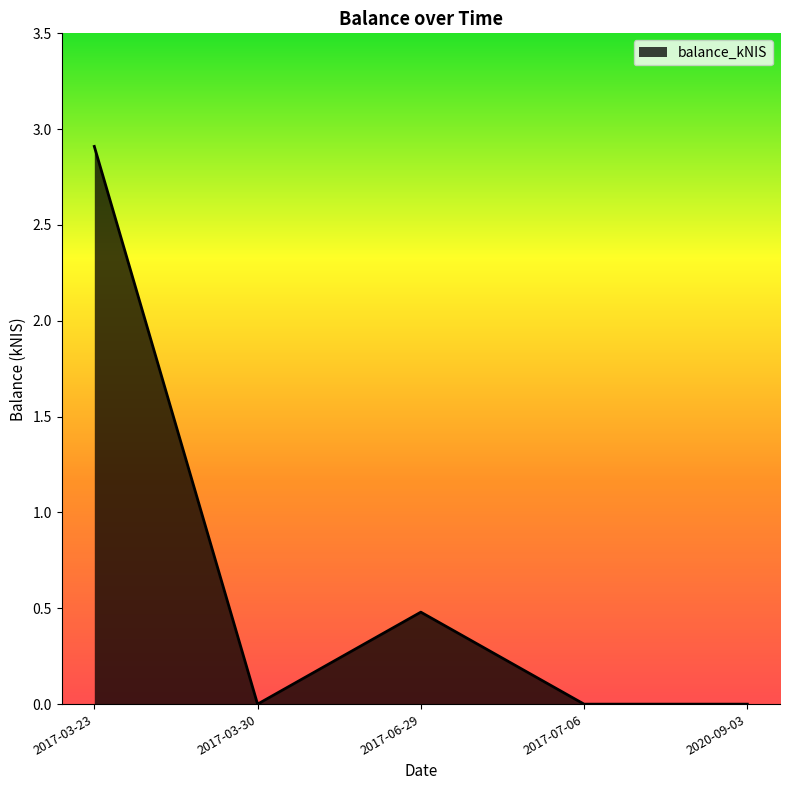

How many categories are shown in the chart?

5